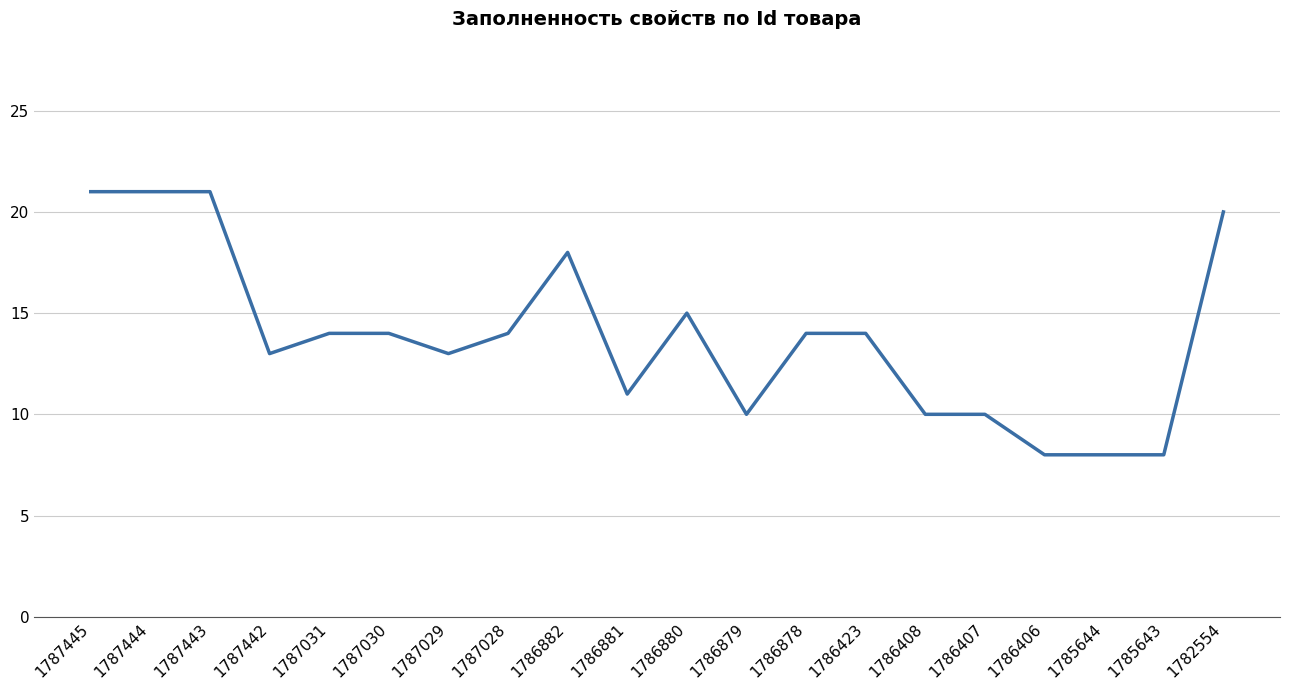

Is it true that the value at 1782554 is 27?

False